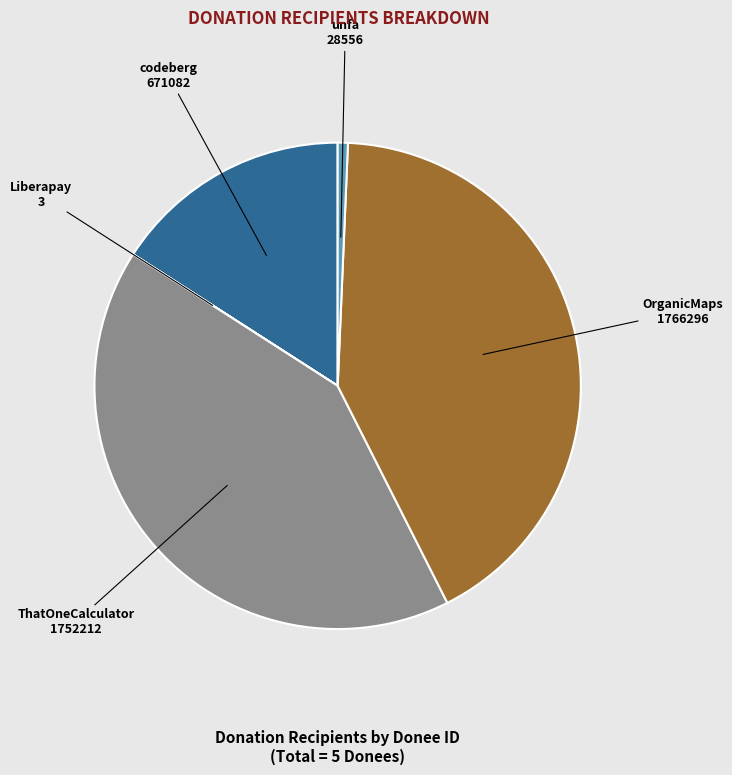

Does any single category account for the majority?

No